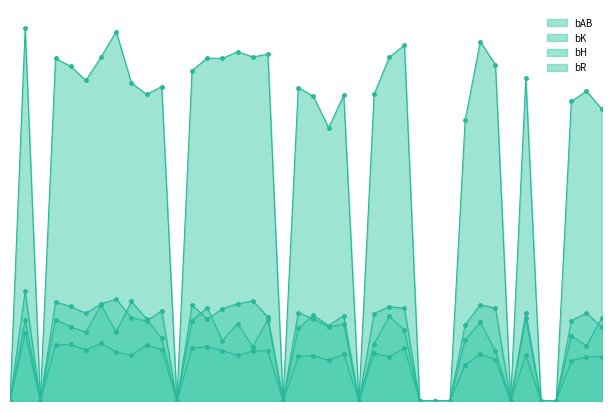

True or false: bH and bR cross at least once.

False